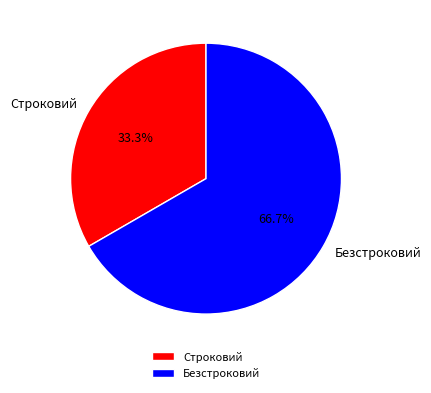

Which has a higher value, Строковий or Безстроковий?

Безстроковий